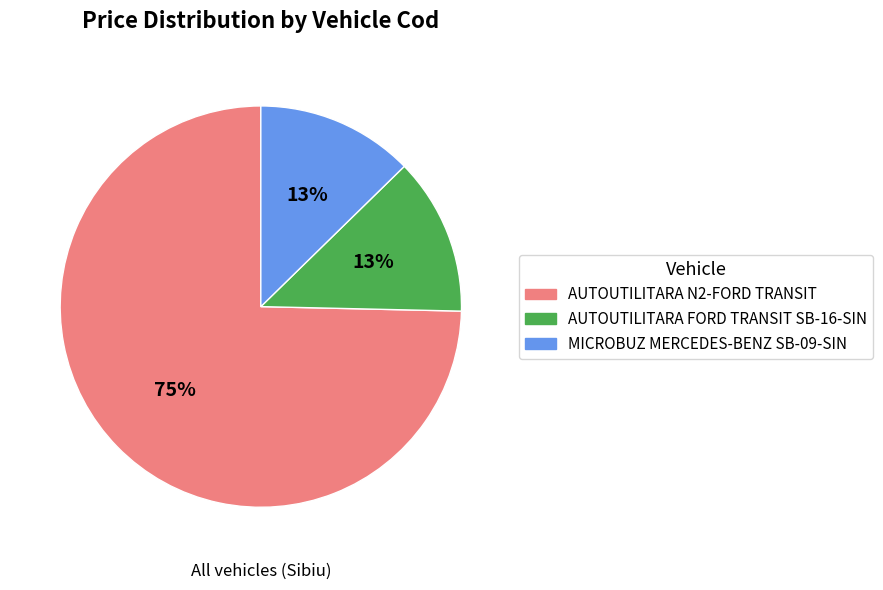

Is there a majority slice in this chart?

Yes